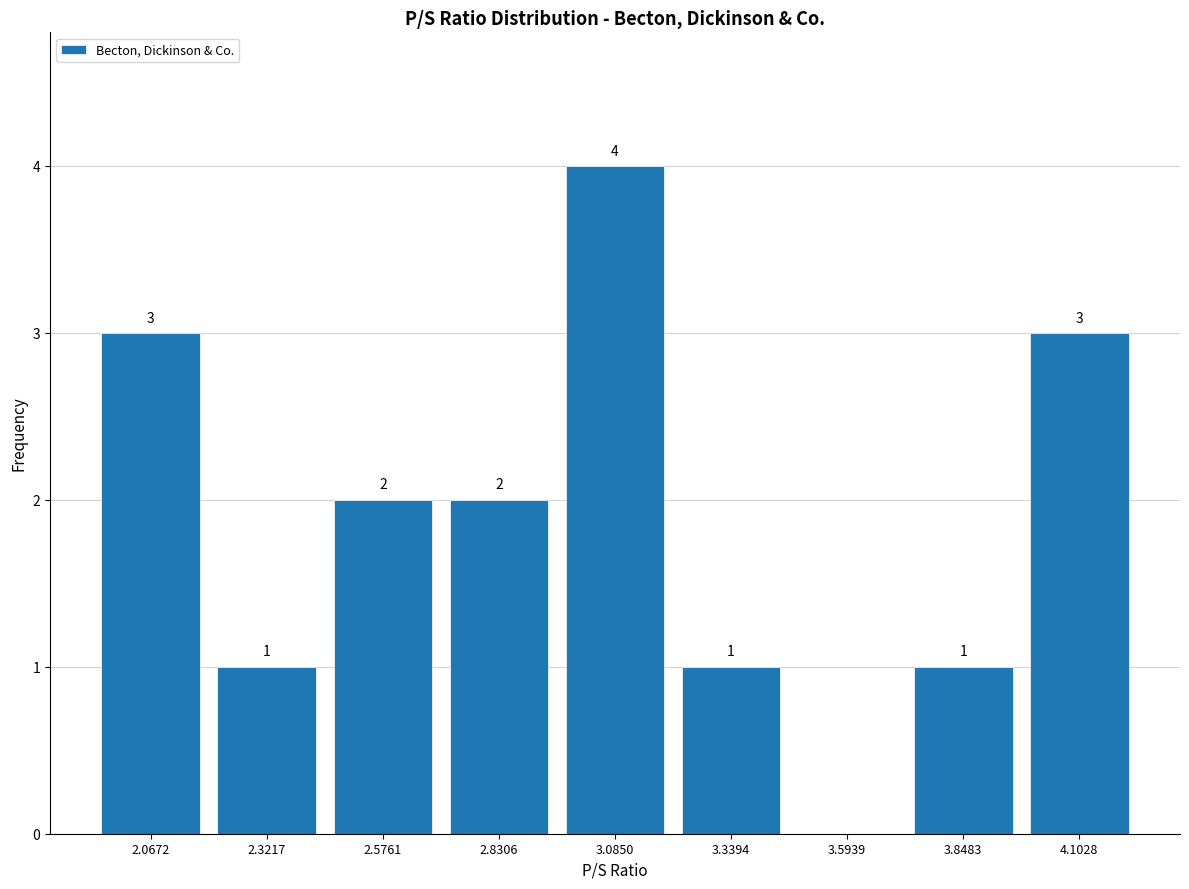

Over which range of the x-axis is the bar tallest?

2.95 to 3.20